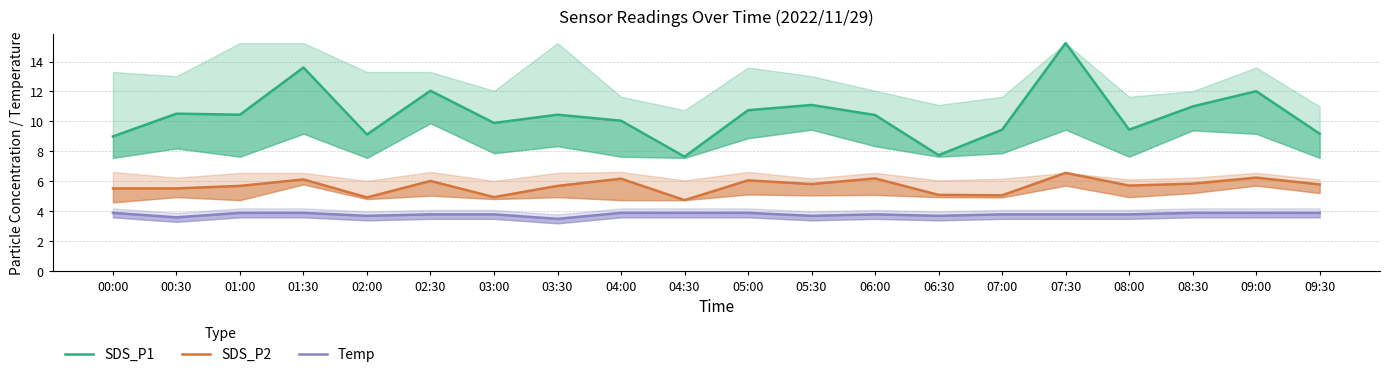

Count the number of data series in this chart.

3